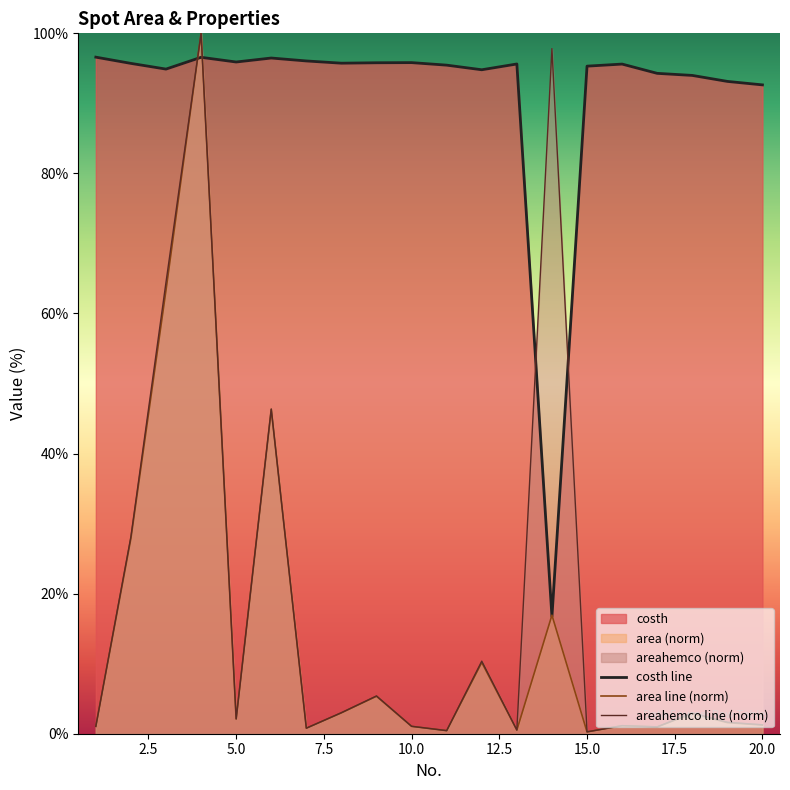

True or false: costh line and areahemco line (norm) cross at least once.

True